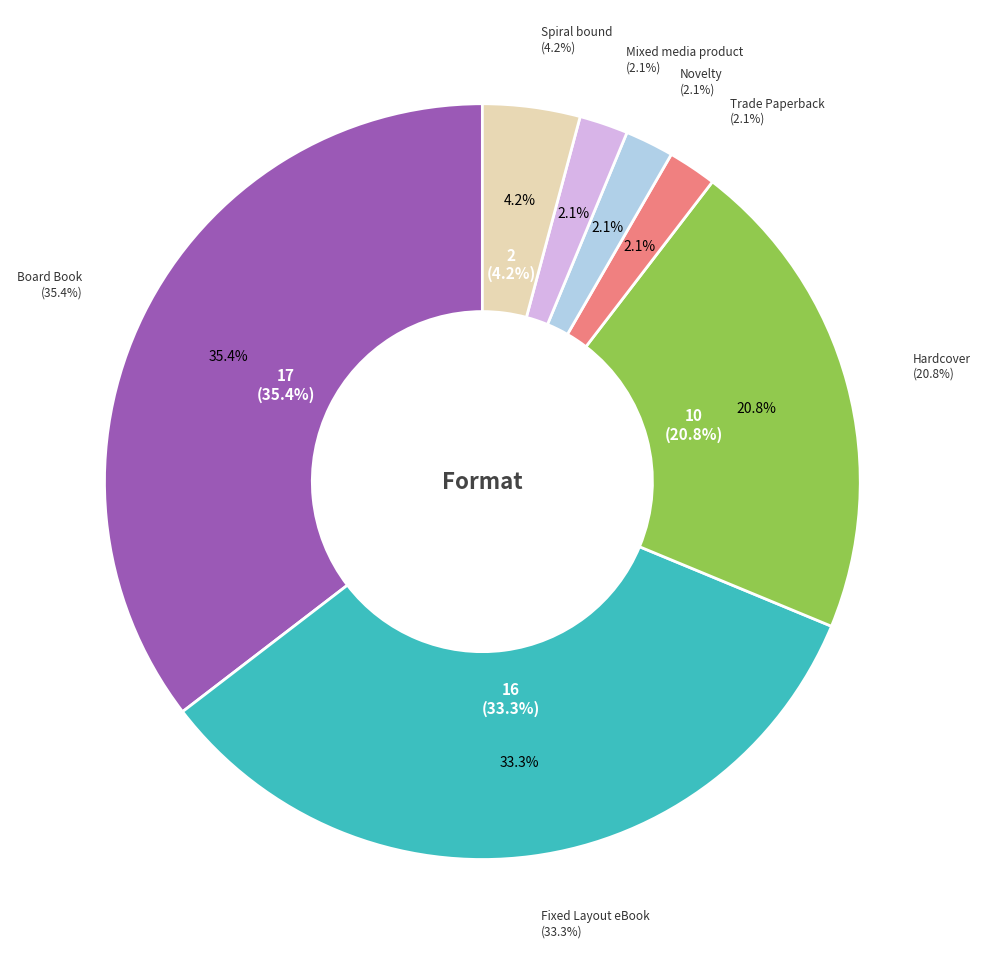

What is the change in value from Fixed Layout eBook to Spiral bound?

-14